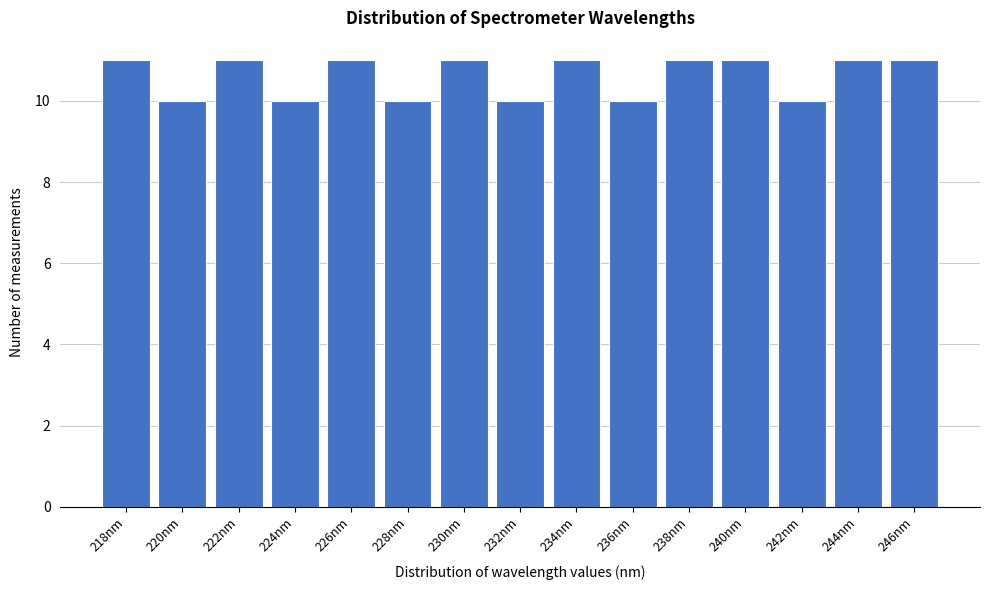

Reading right to left, extract all data points from this chart.

11	11	10	11	11	10	11	10	11	10	11	10	11	10	11